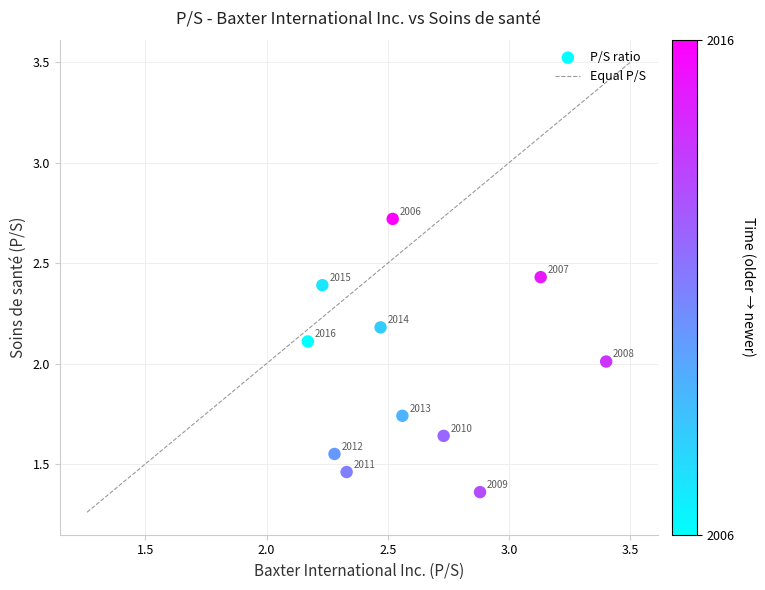

What is the range of X values (max minus min)?

1.2